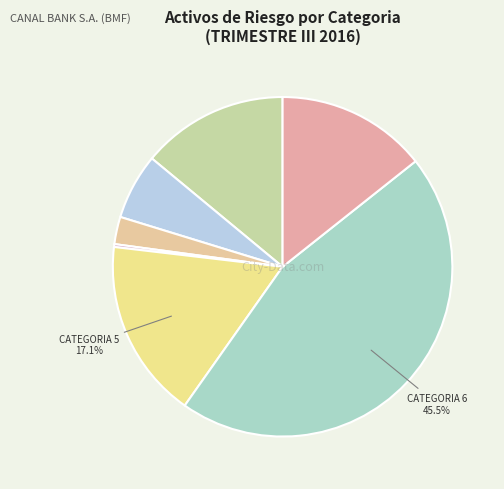

Is there a majority slice in this chart?

No